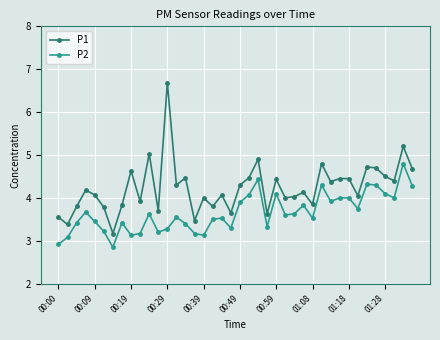

Which series has the widest spread of values?

P1